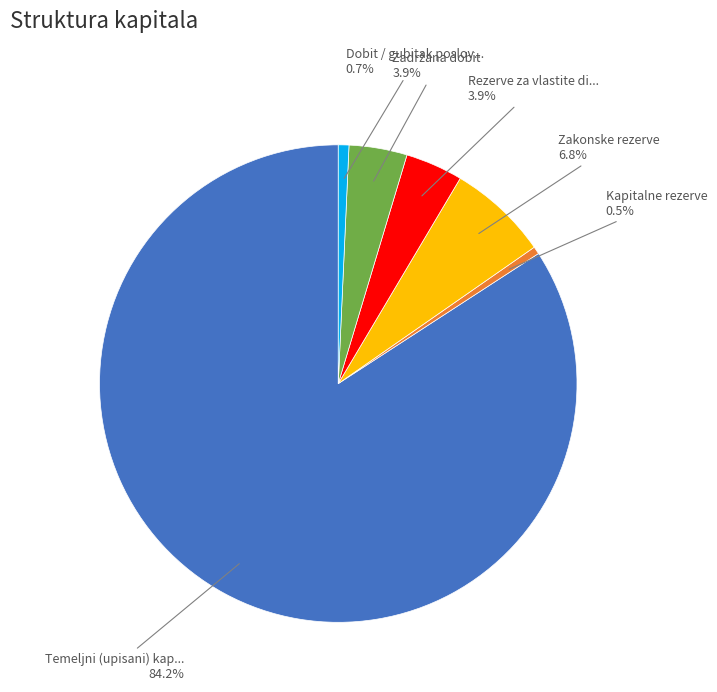

Is there any slice that represents more than half of the pie?

Yes